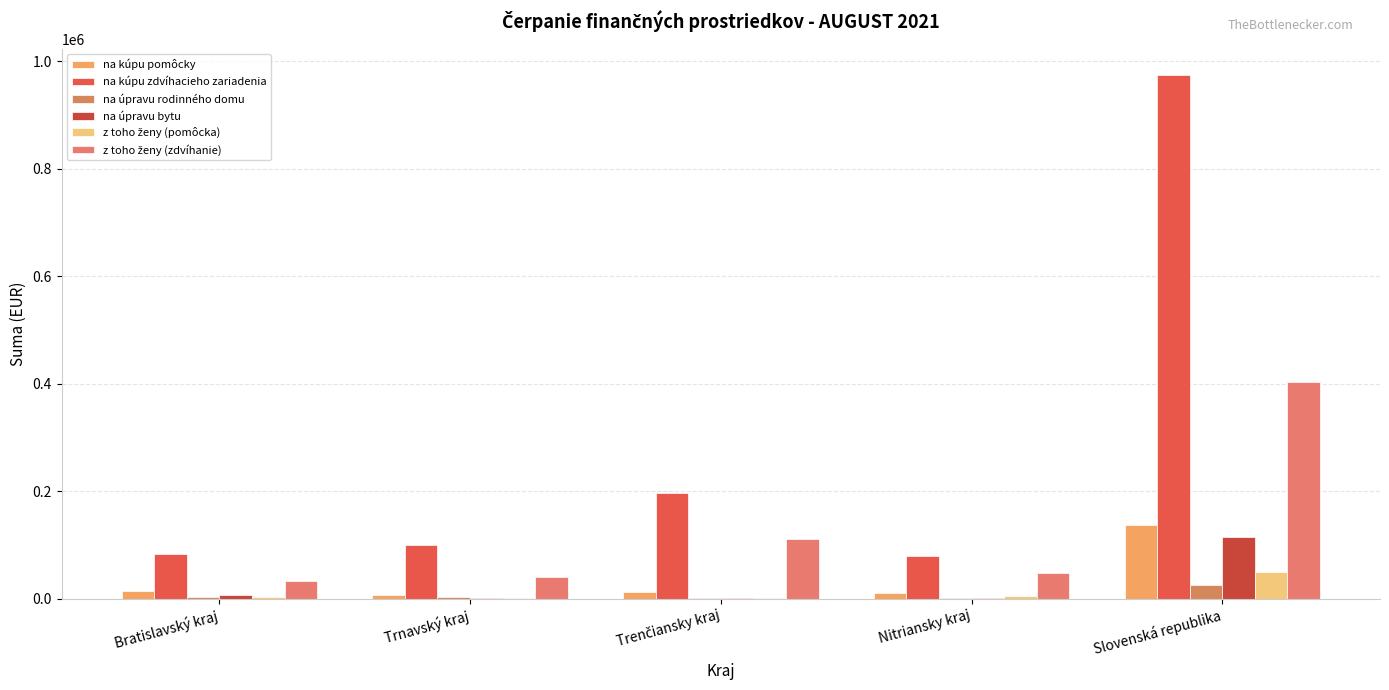

What value does the na kúpu zdvíhacieho zariadenia series have at Slovenská republika?

974253.2